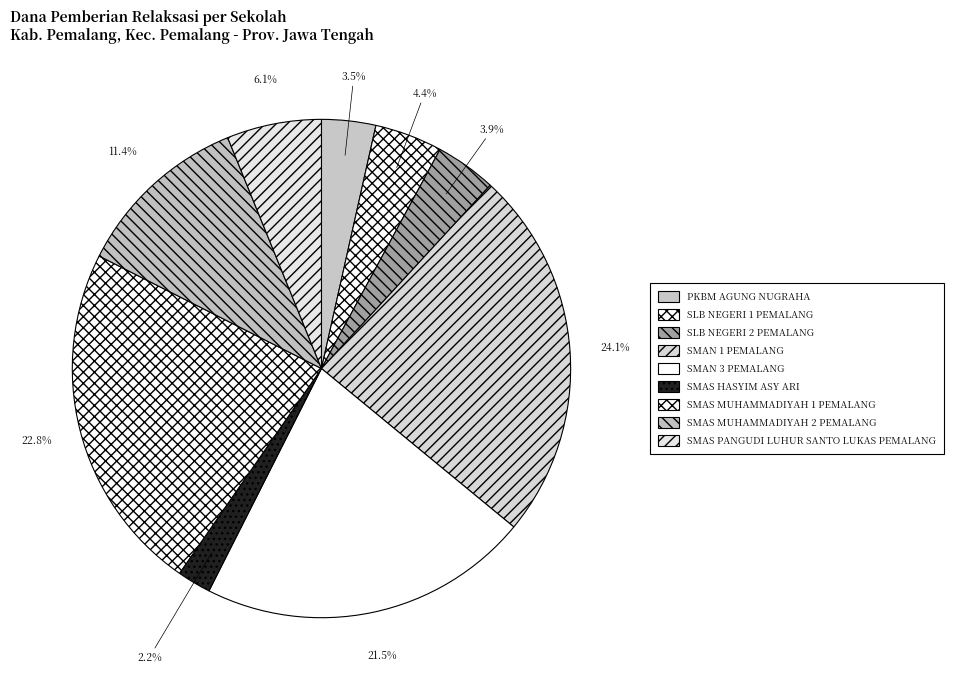

Combined, what portion of the pie is SMAN 1 PEMALANG and PKBM AGUNG NUGRAHA?

27.6%